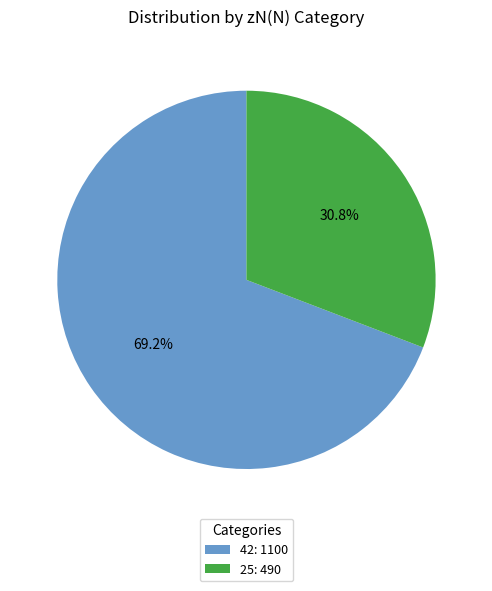

The 25 slice represents 22% of the pie. True or false?

False